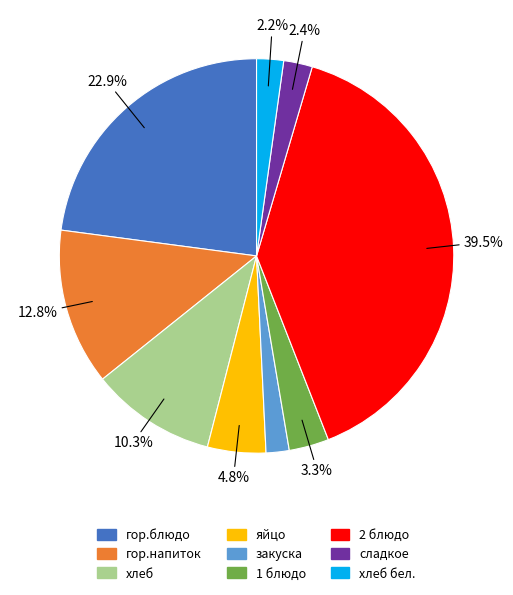

How much of the chart is everything except 1 блюдо?

96.7%